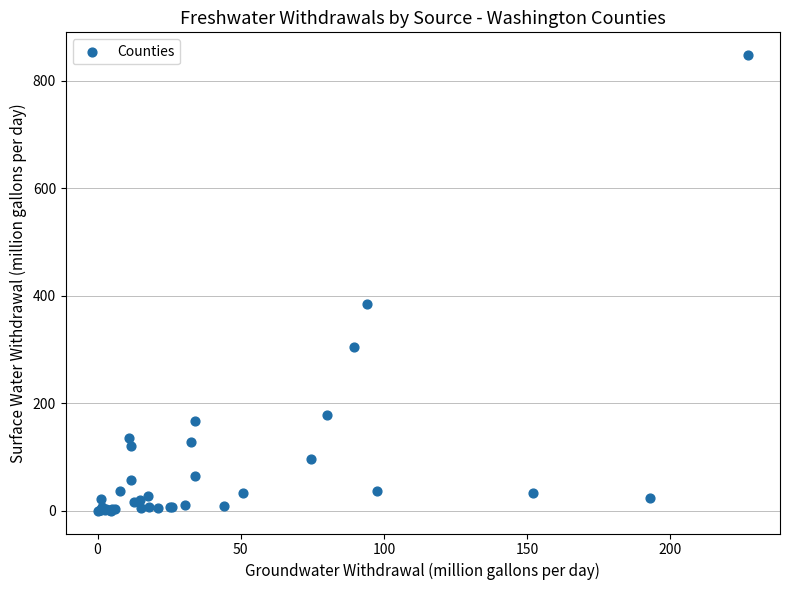

What Y value in the scatter plot is closest to 424?

385.0